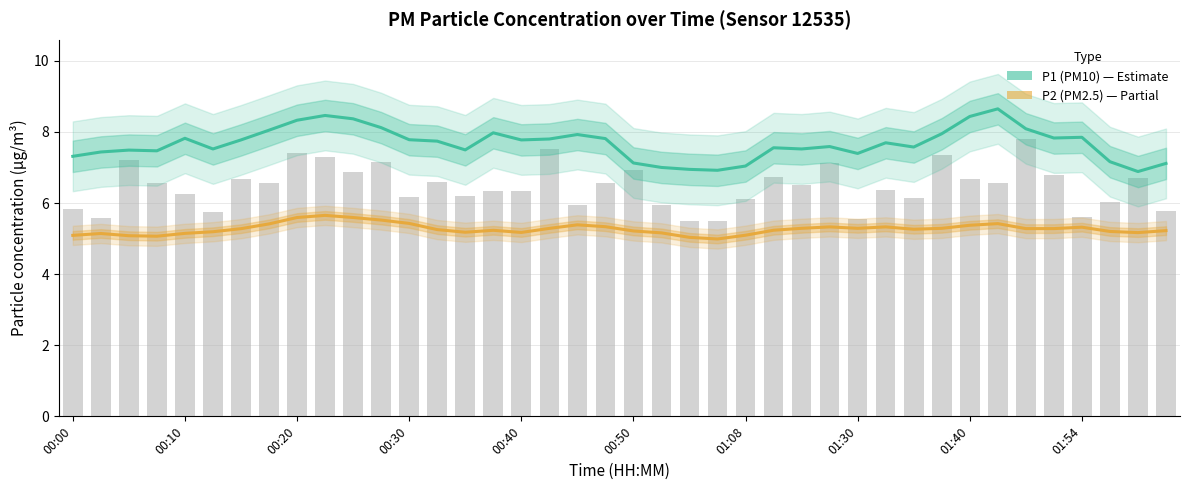

Does the chart contain any negative values?

No